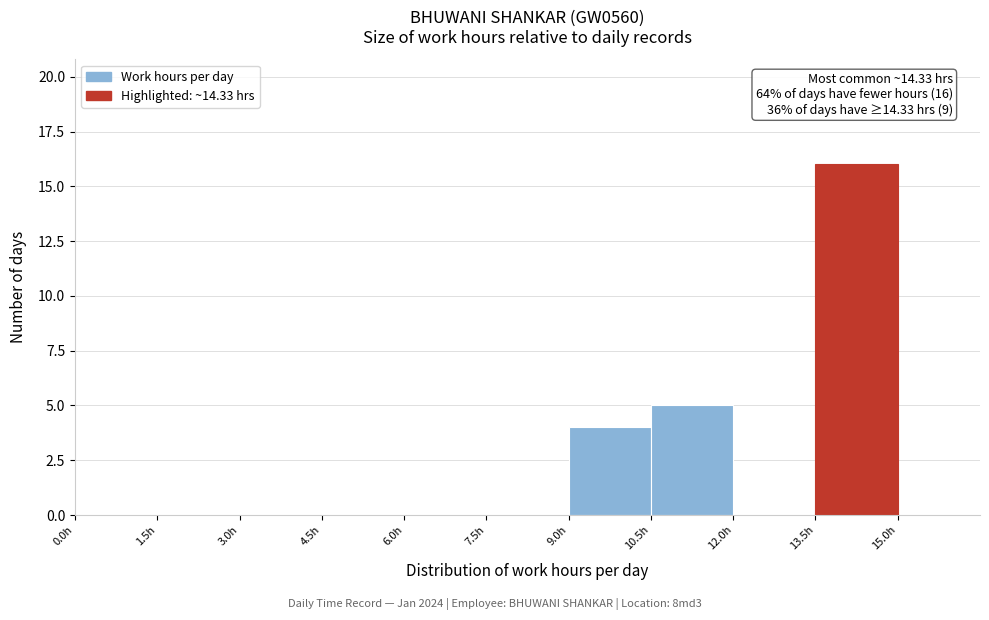

Over which range of the x-axis is the bar tallest?

13.5 to 15.0